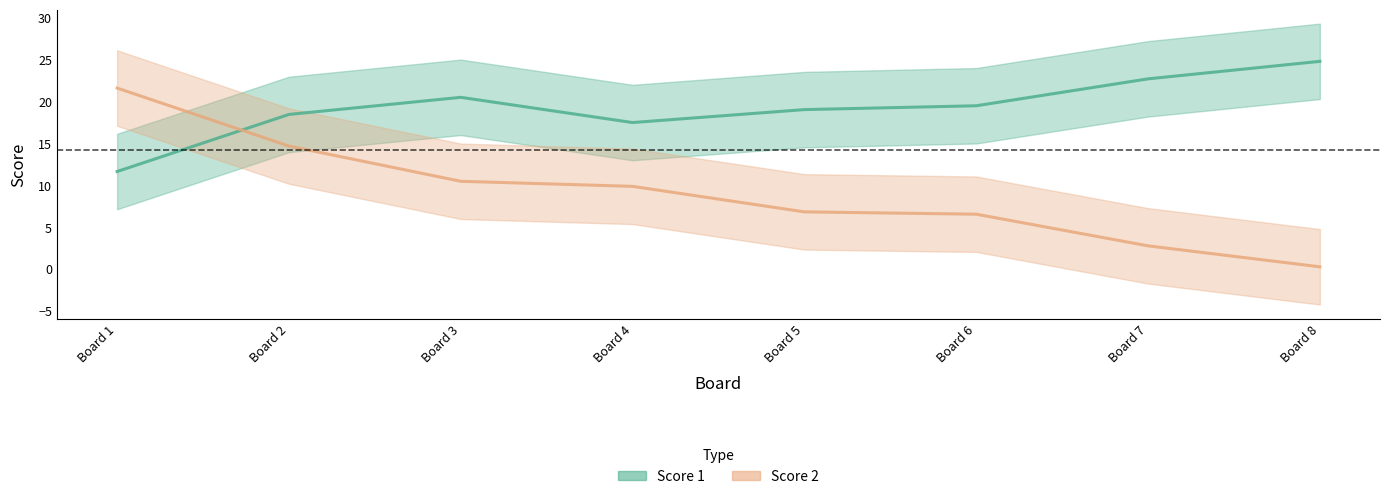

What value does the Score 1 series have at Board 1?

11.6